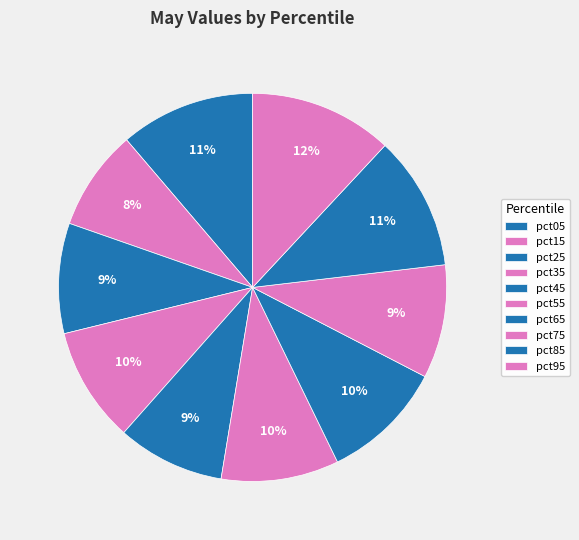

Count the number of slices in the pie.

10